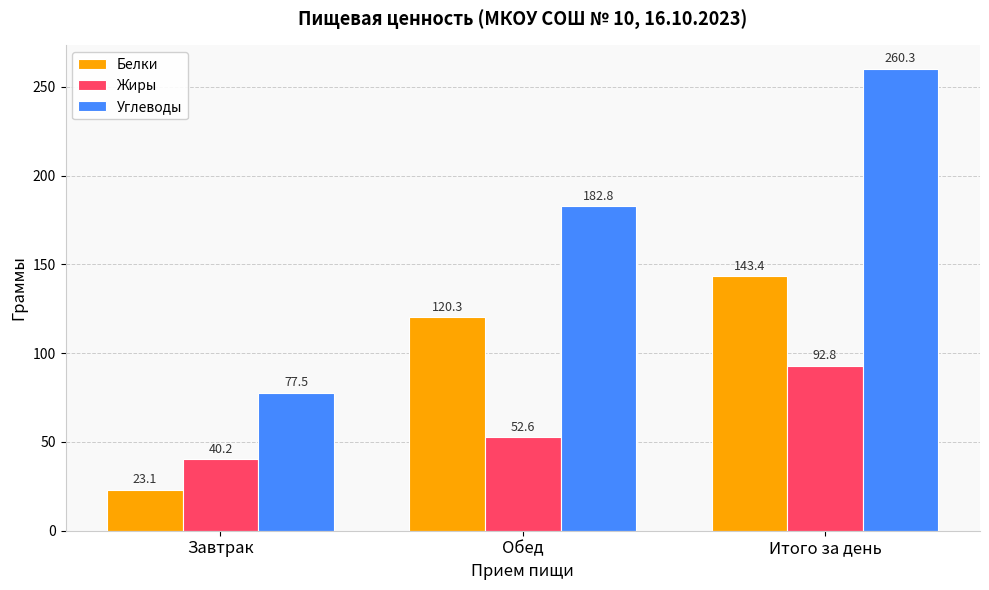

Which category has the lowest value across all series?

Завтрак